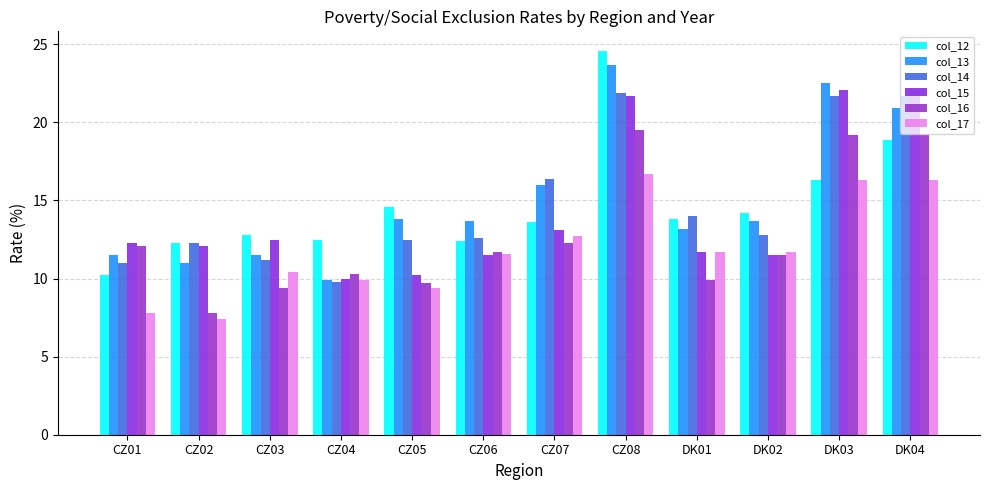

What is the label of the 2nd bar from the left?

CZ02